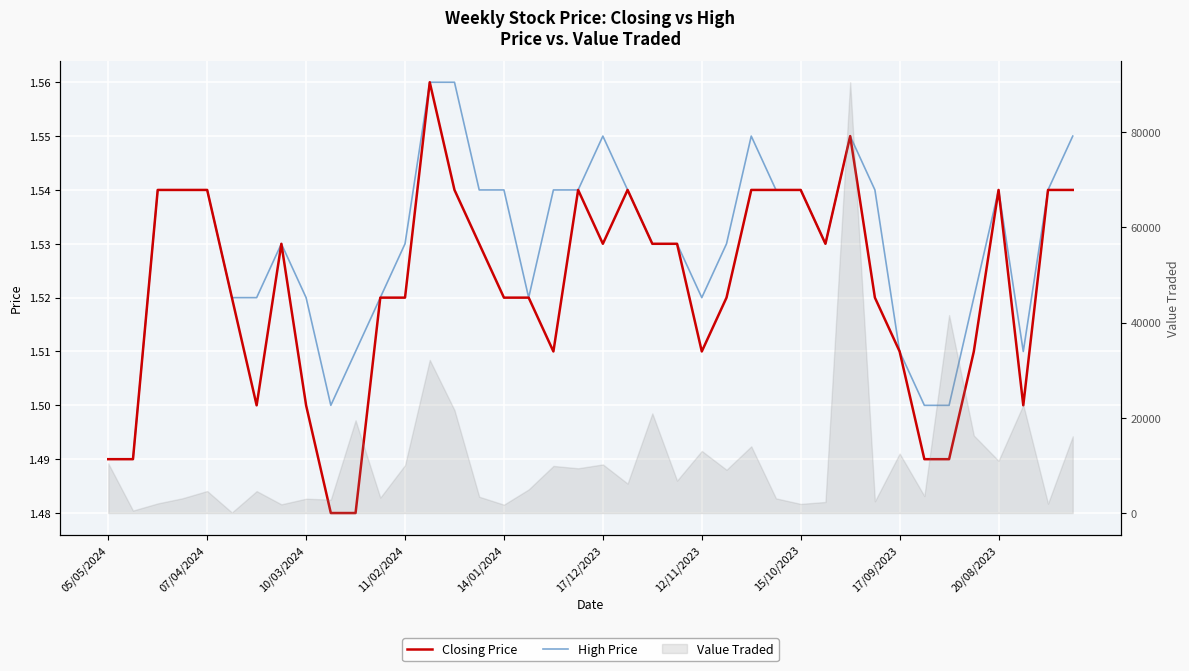

How many Closing Price values are between 1 and 2?

40